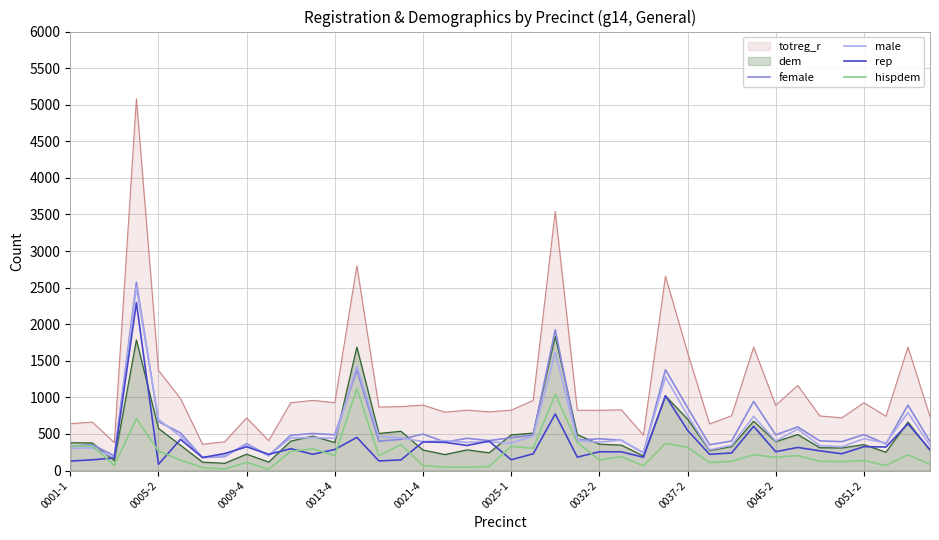

How many series are shown in this chart?

6